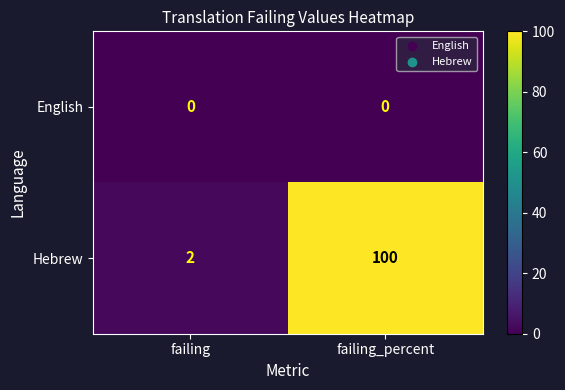

Reading left to right, extract all data points from this chart.

English: failing=0	failing_percent=0
Hebrew: failing=2	failing_percent=100